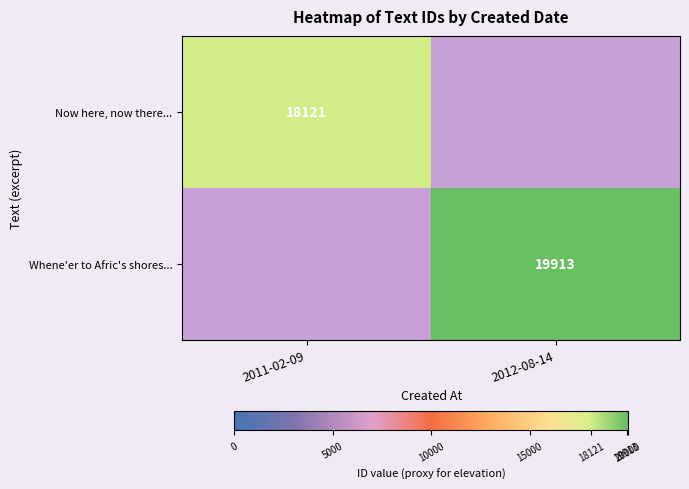

Is it true that Now here, now there... equals 9472 at 2011-02-09?

False